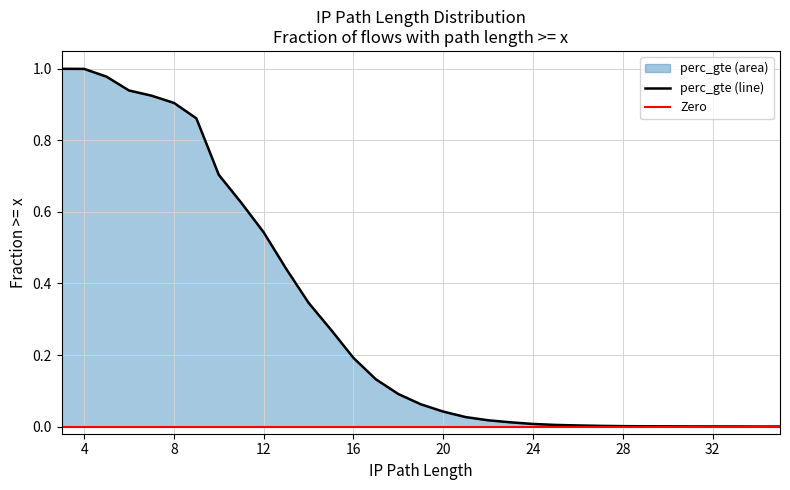

The chart shows a value of 0.0 at 35. True or false?

True